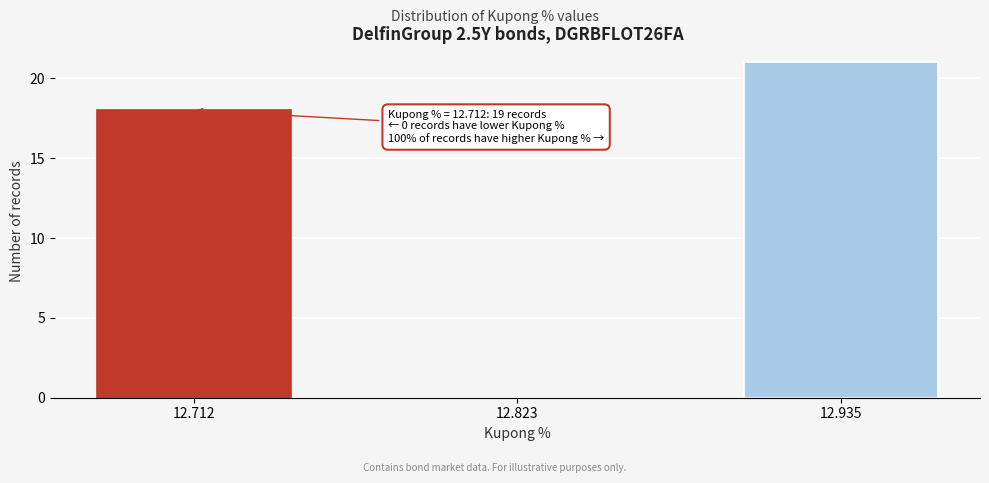

Reading left to right, extract all data points from this chart.

12.712=18	12.823=0	12.935=21